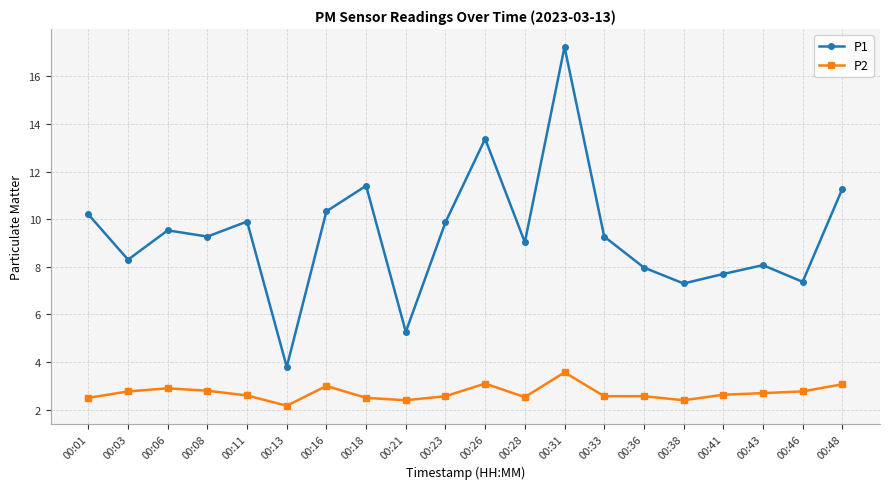

List the series in order of their overall mean, lowest first.

P2, P1